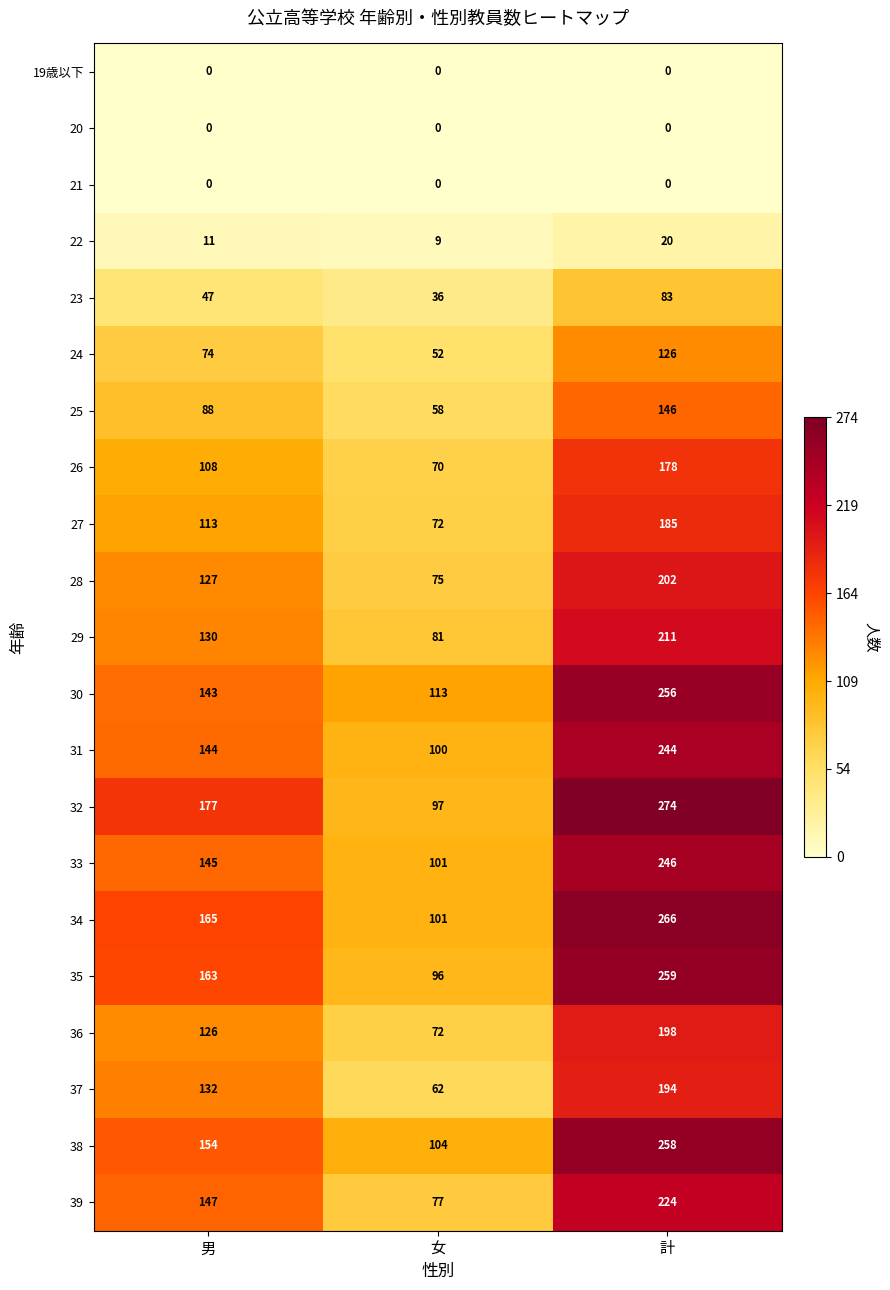

Between 男 and 計, which series saw the biggest shift?

30